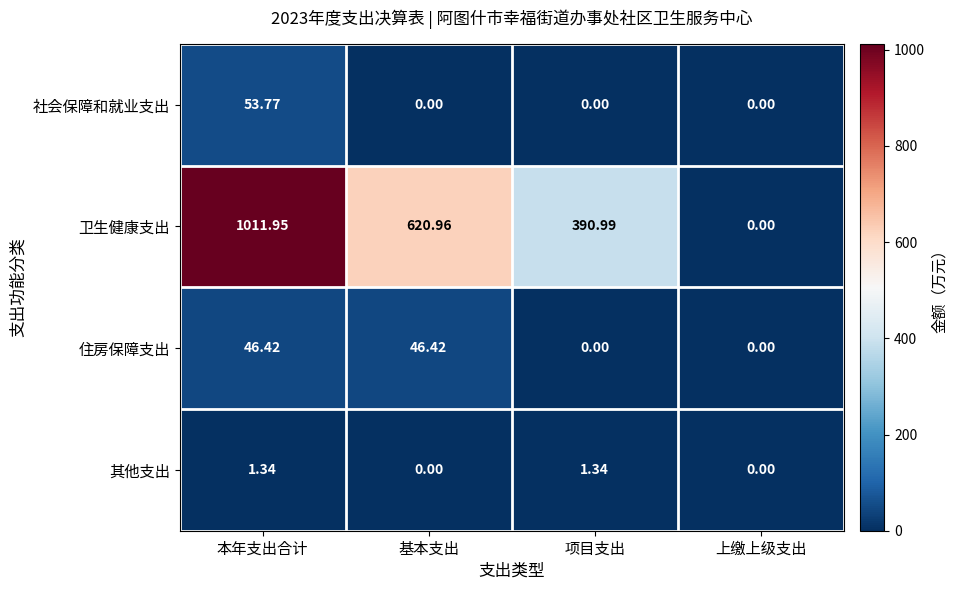

At which category is the sum across all series the highest?

本年支出合计